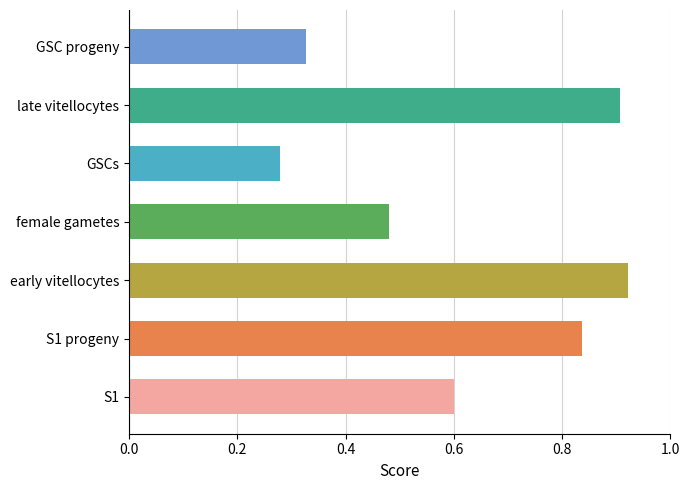

What is the difference between the second highest and second lowest values?

0.6